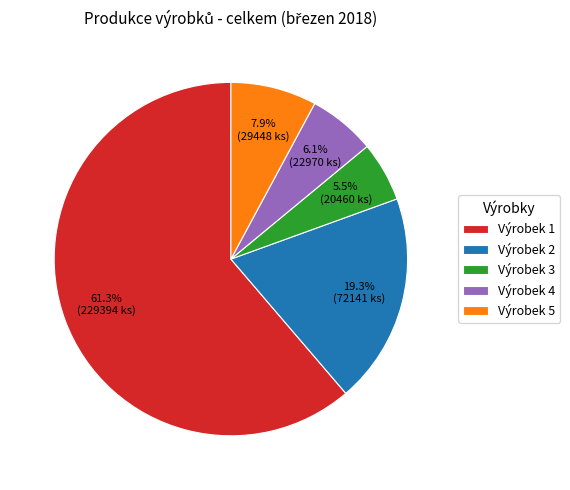

What portion of the pie excludes Výrobek 2?

80.7%